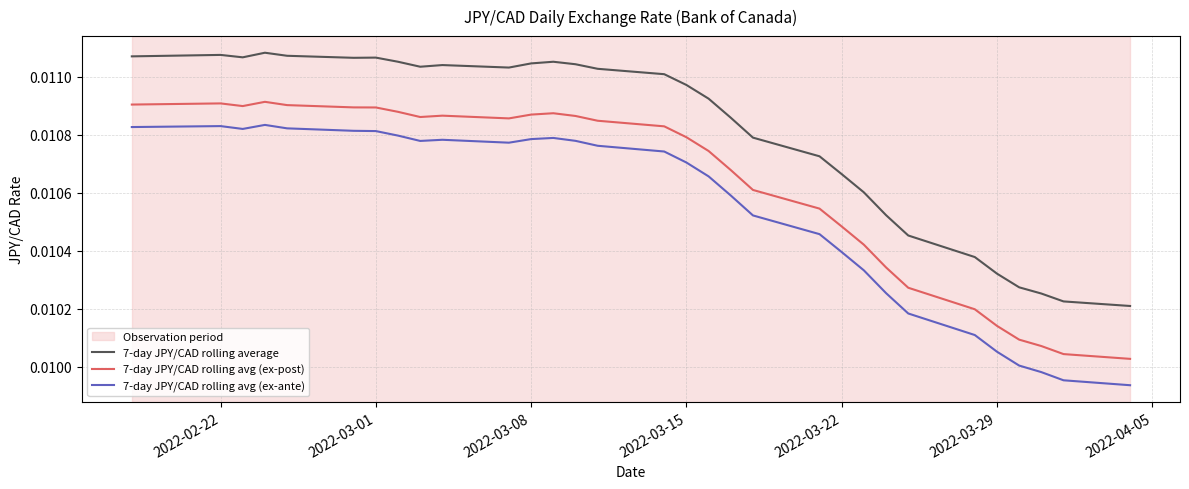

Which series has the widest spread of values?

7-day JPY/CAD rolling avg (ex-ante)